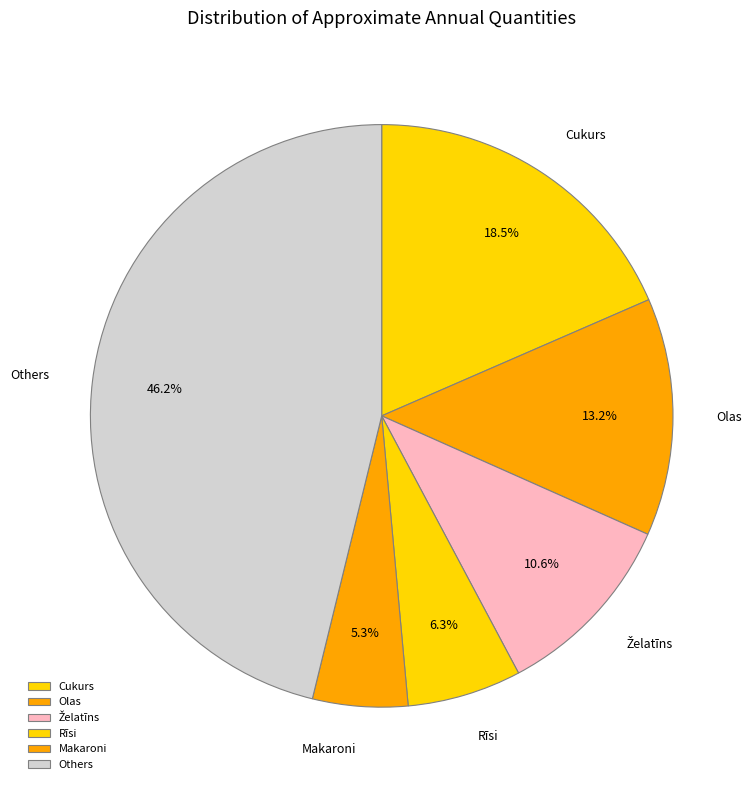

Between Olas and Rīsi, which is larger?

Olas